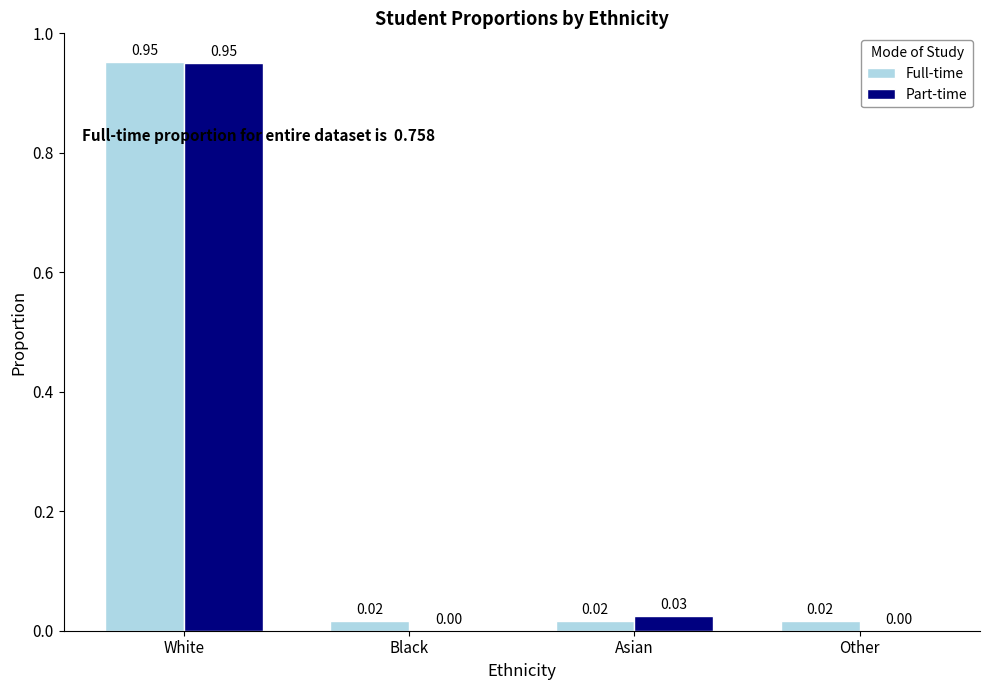

Is the value of Part-time at Asian greater than the value of Full-time at Black?

Yes